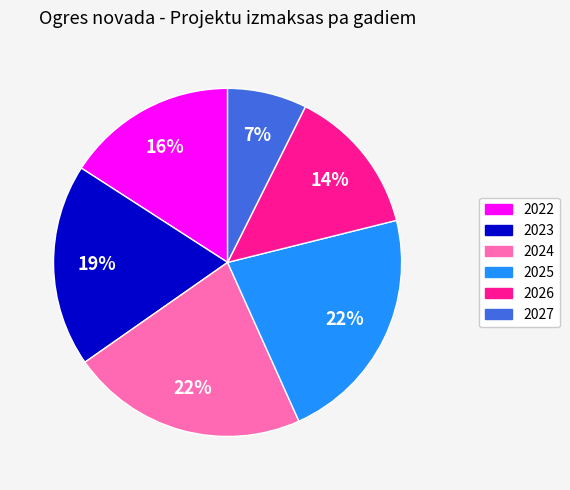

Do 2023 and 2024 together represent more than half of the pie?

No